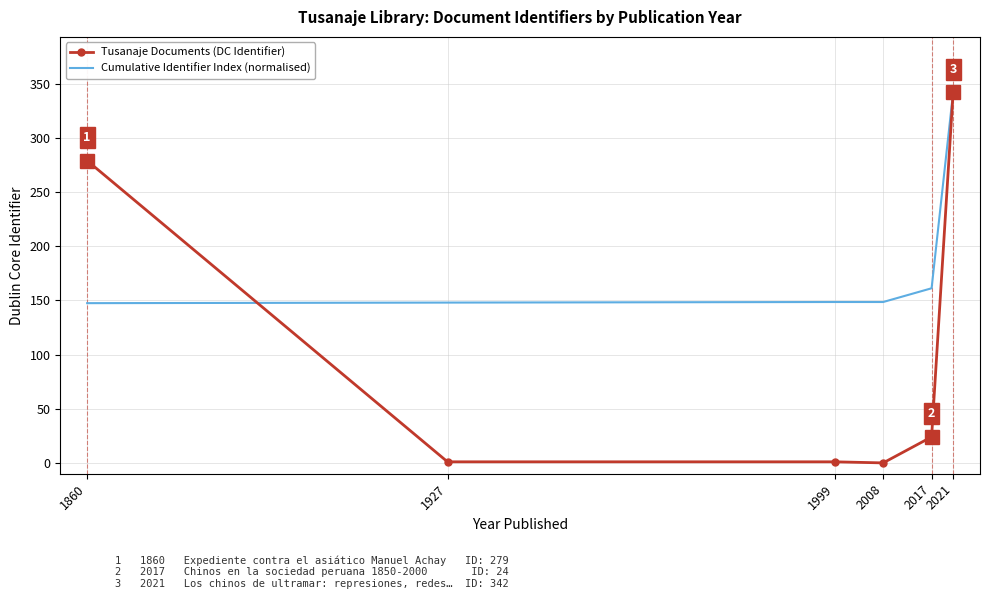

What are all the series names shown in the legend?

Tusanaje Documents (DC Identifier), Cumulative Identifier Index (normalised)